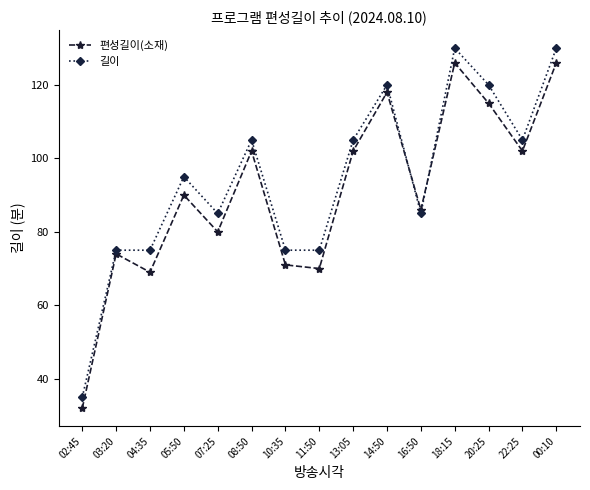

Reading right to left, list all the values displayed in this chart.

편성길이(소재): 00:10=126	22:25=102	20:25=115	18:15=126	16:50=86	14:50=118	13:05=102	11:50=70	10:35=71	08:50=102	07:25=80	05:50=90	04:35=69	03:20=74	02:45=32
길이: 00:10=130	22:25=105	20:25=120	18:15=130	16:50=85	14:50=120	13:05=105	11:50=75	10:35=75	08:50=105	07:25=85	05:50=95	04:35=75	03:20=75	02:45=35